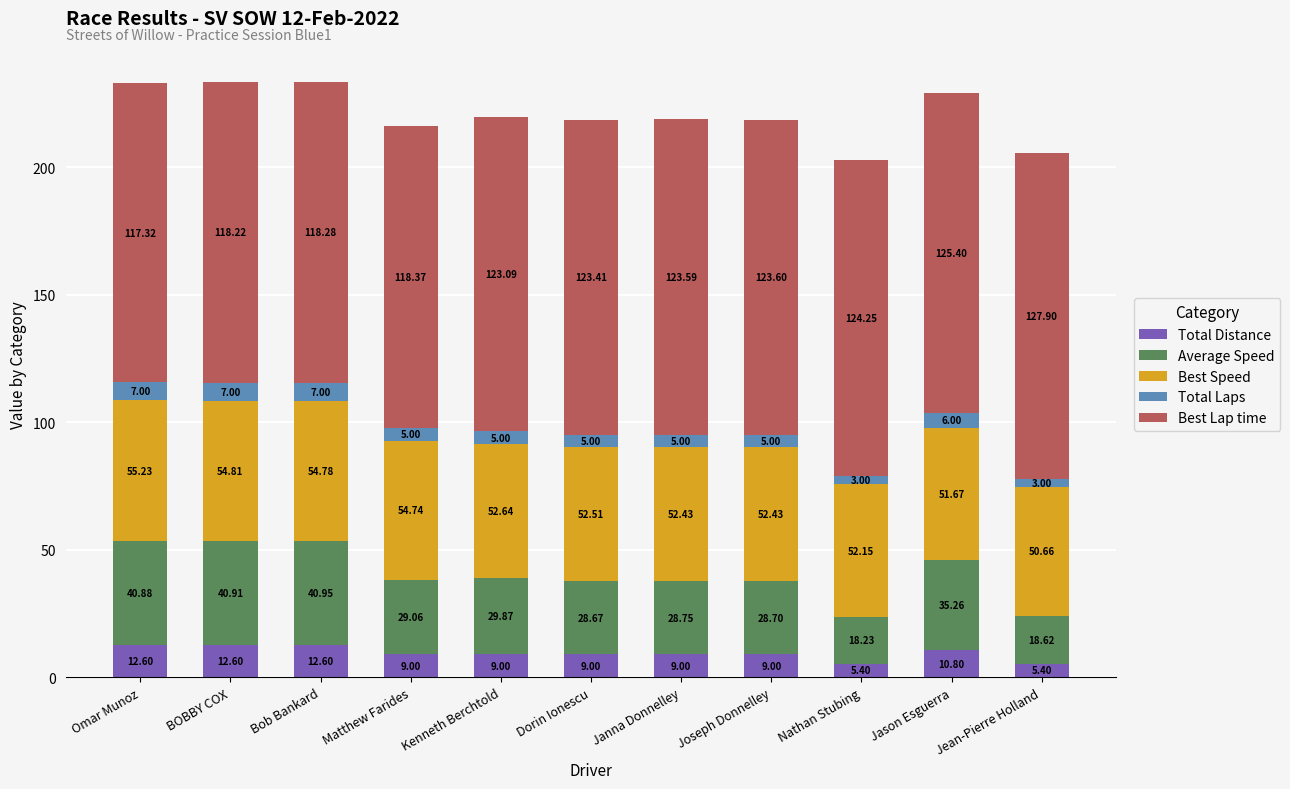

What is the total value across all series at Omar Munoz?

233.0